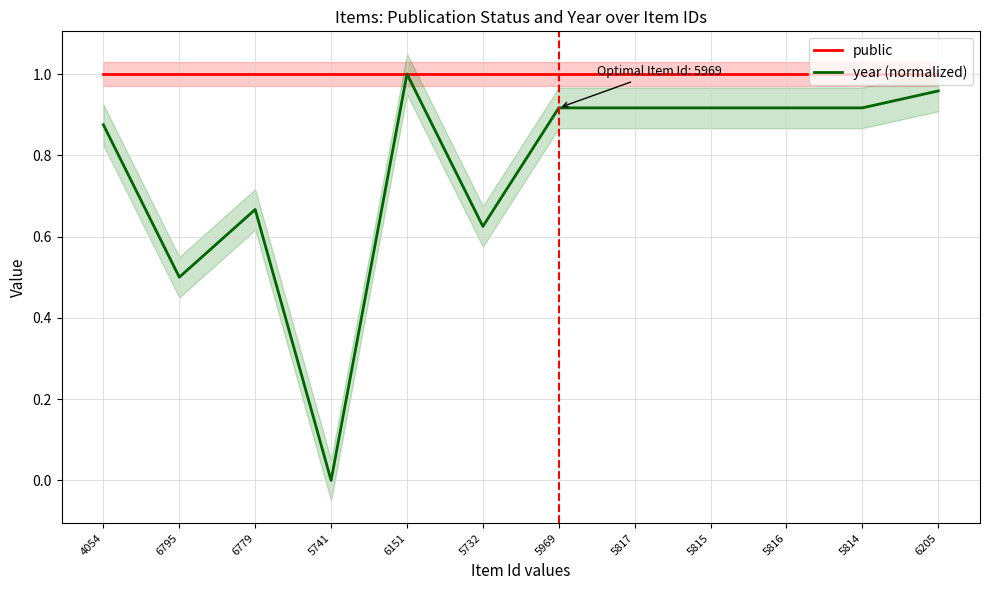

True or false: public and year (normalized) intersect in this chart.

False